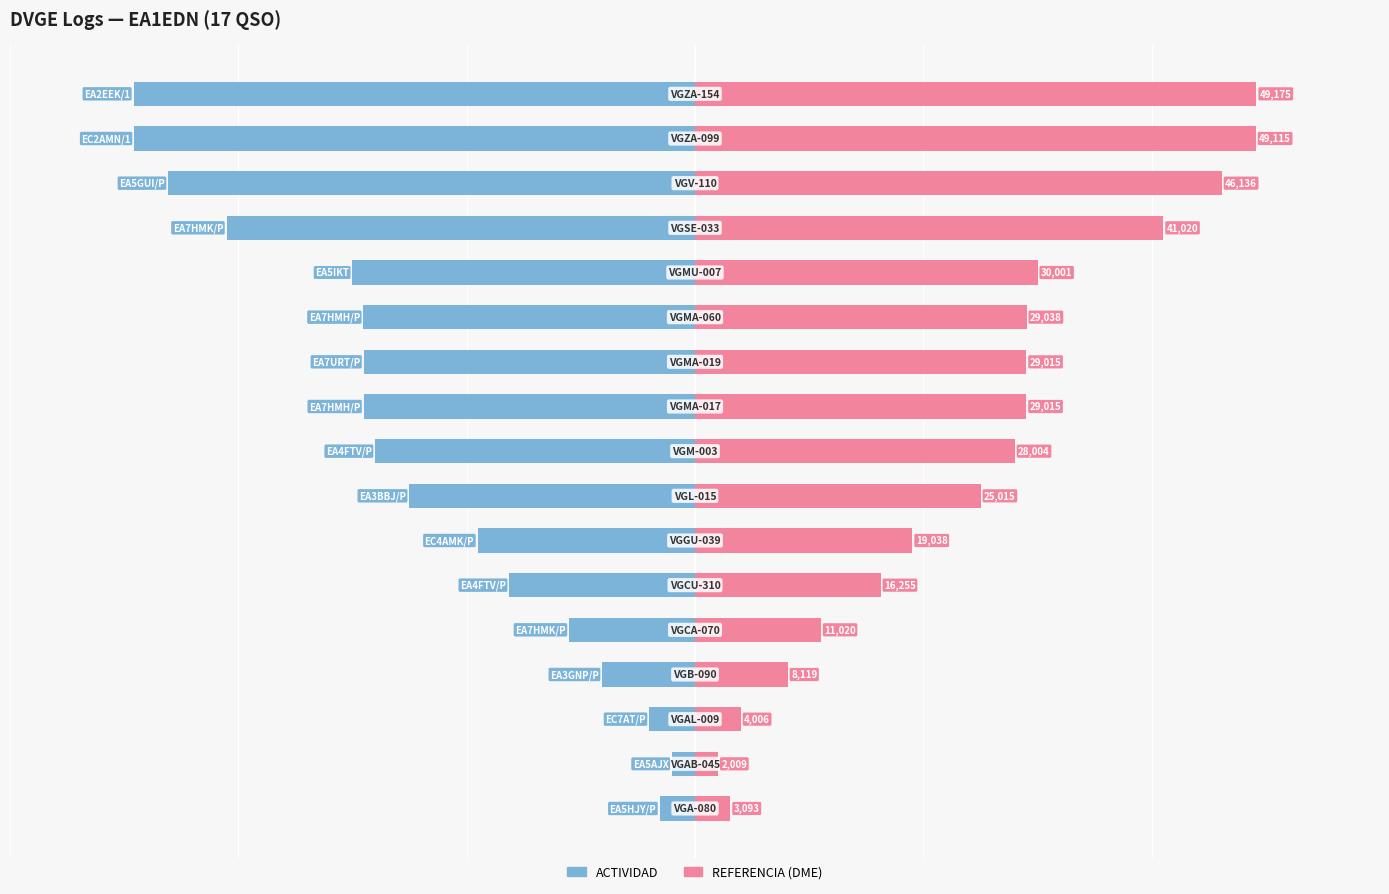

Which series has the widest spread of values?

ACTIVIDAD